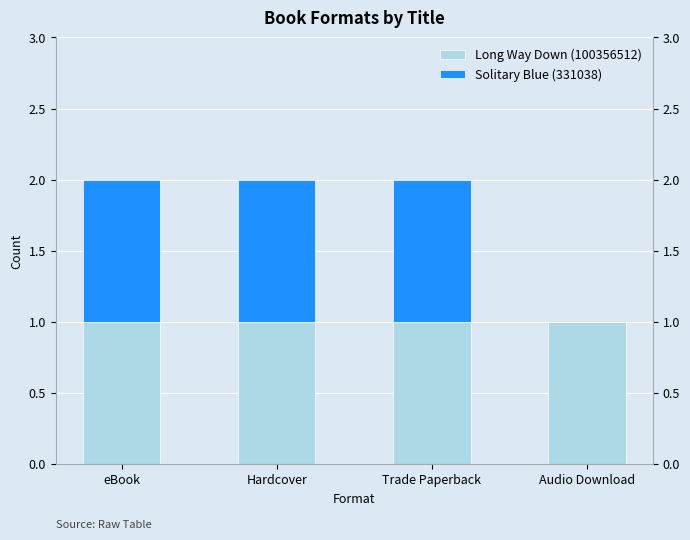

The Solitary Blue (331038) series shows 0 at Hardcover. True or false?

False